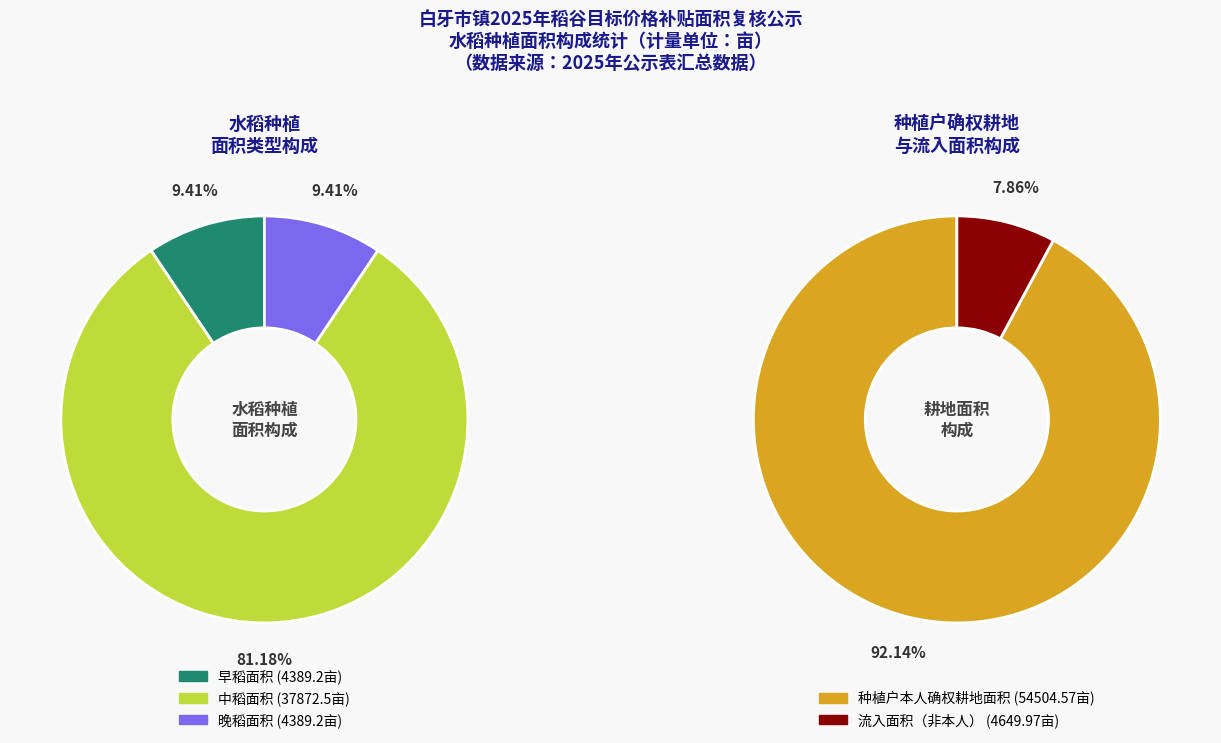

Approximately how many times larger is the value at 中稻面积 compared to 早稻面积?

8.6